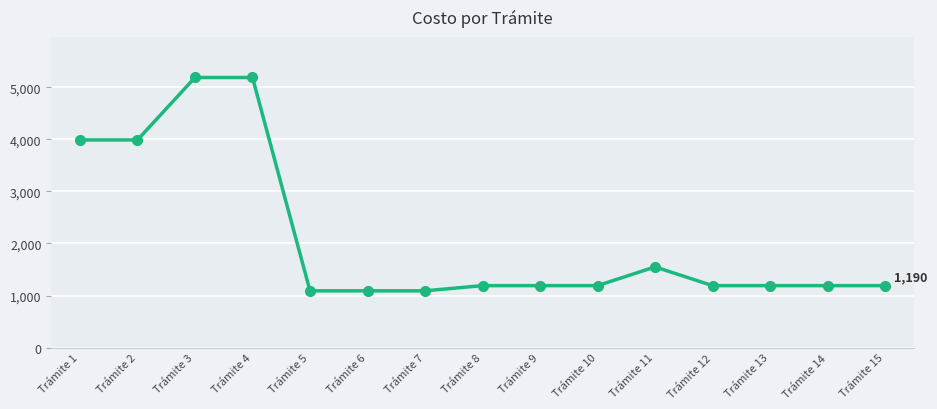

Approximately how many times larger is the value at Trámite 11 compared to Trámite 12?

1.3